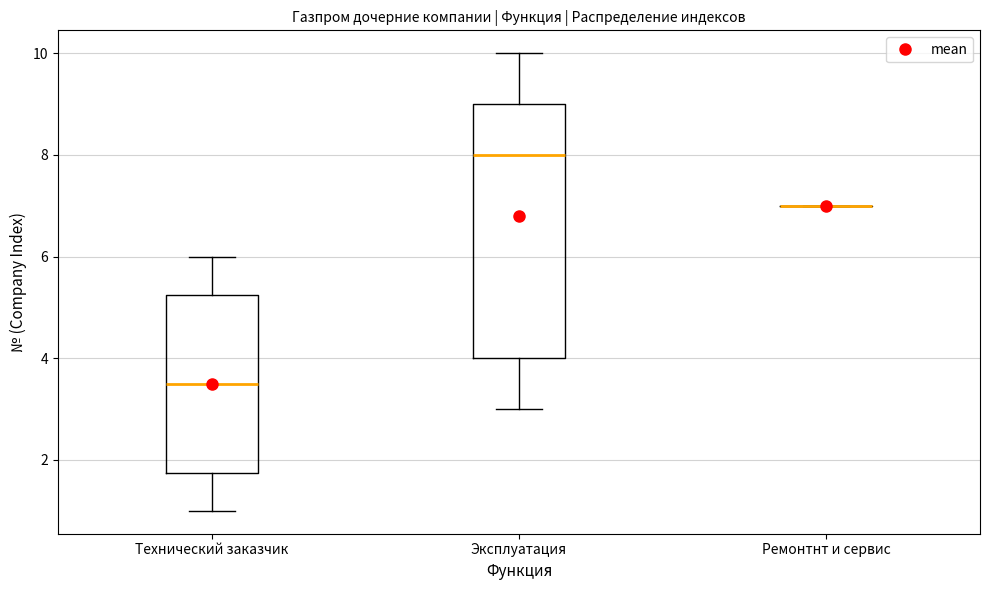

Reading left to right, transcribe this box plot: for each box, give where its median line is, the range the box spans, and where its two whiskers end, as read against the y-axis. The values are not printed on the chart, so give them approximately, as read against the axis.

Технический заказчик: median 3.6, box 1.8 to 5.2, whiskers 1.0 to 6.0
Эксплуатация: median 8.0, box 4.0 to 9.0, whiskers 3.0 to 10.0
Ремонтнт и сервис: box collapsed to a line at 7.0, whiskers 7.0 to 7.0